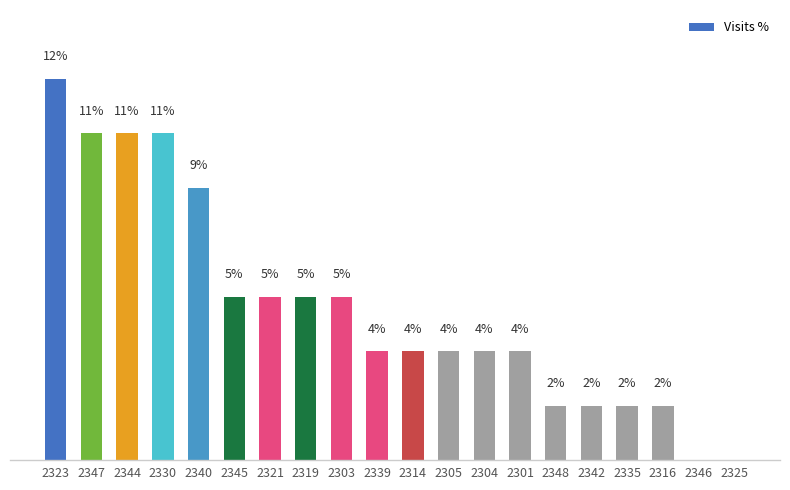

What is the change in value from 2344 to 2346?

-10.7